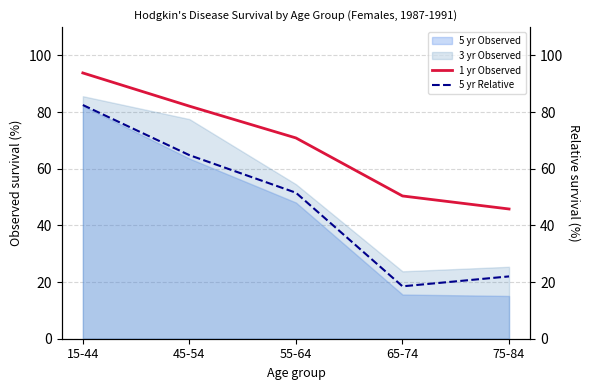

What is the maximum value shown in the chart?

93.8